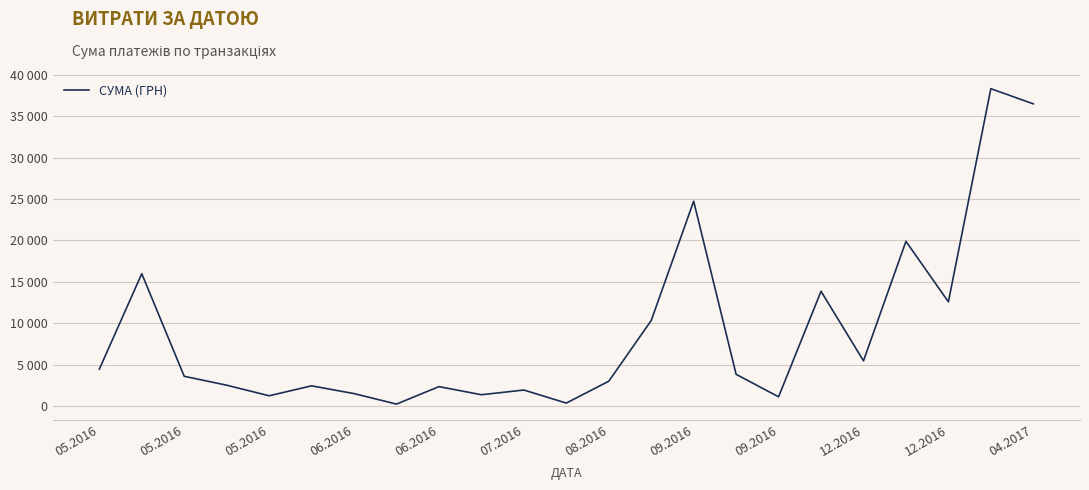

Does the chart have visible grid lines?

Yes